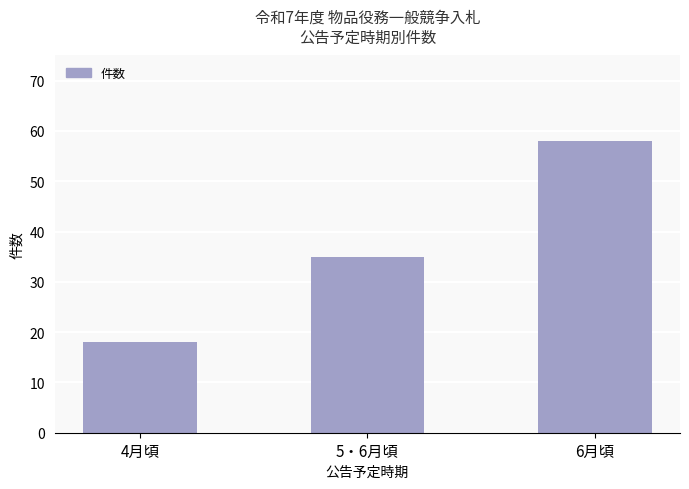

What is the approximate value at 5・6月頃?

35